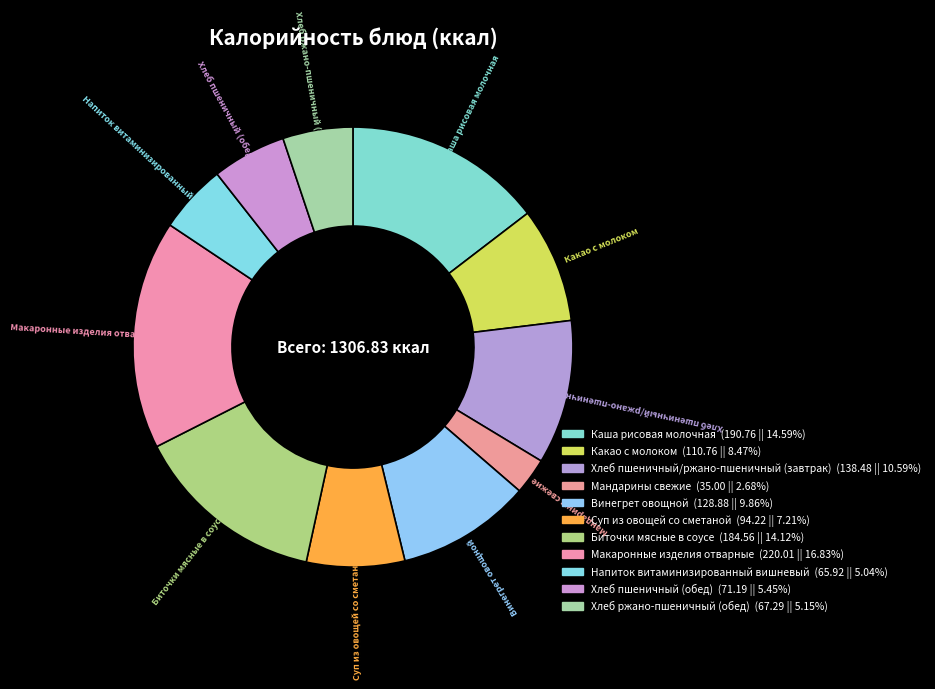

Is it true that Биточки мясные в соусе is 14% of the pie?

True